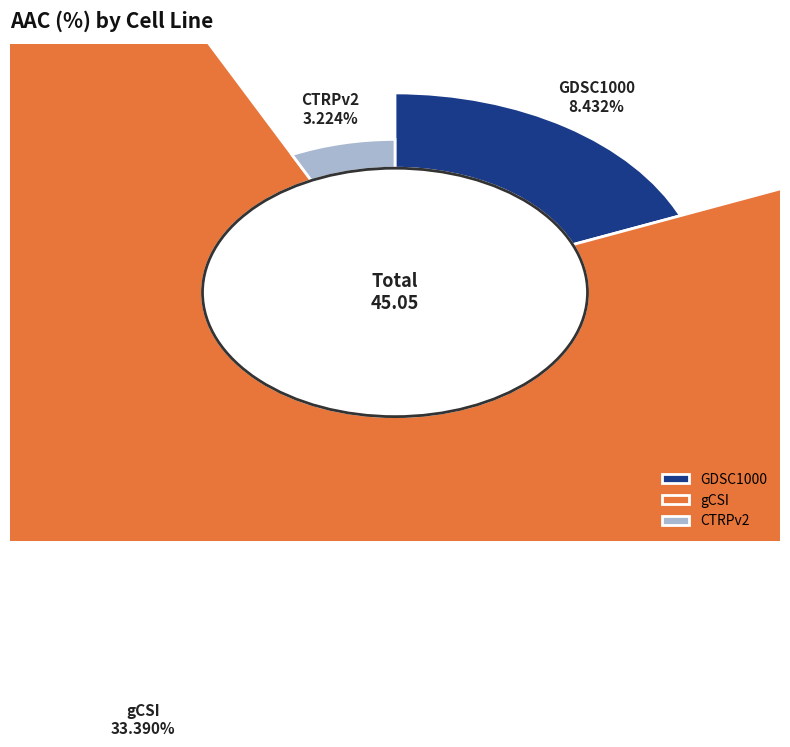

How much of the chart is everything except CTRPv2?

92.8%